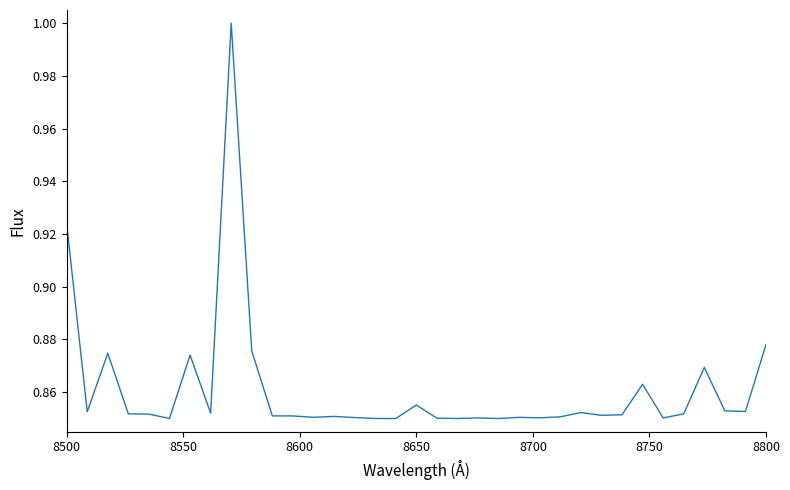

What is the maximum value shown in the chart?

1.0